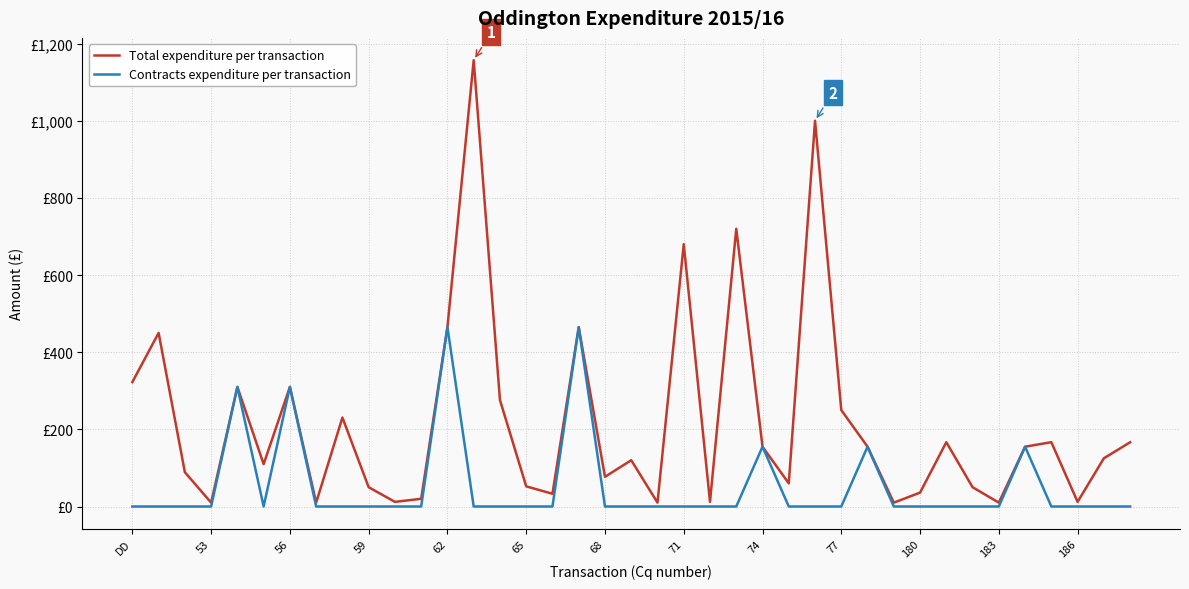

Where does the Total expenditure per transaction series first go above 125?

DD